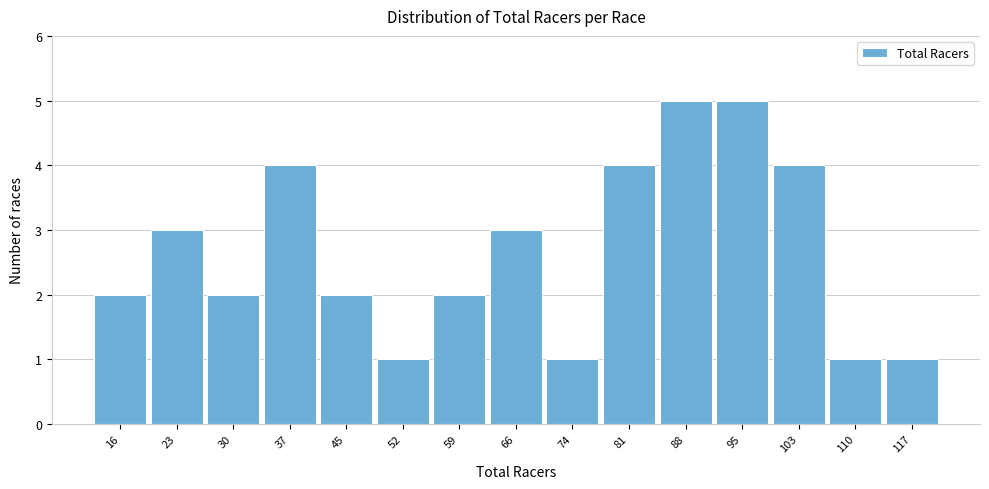

Reading left to right, list all the values displayed in this chart.

2	3	2	4	2	1	2	3	1	4	5	5	4	1	1